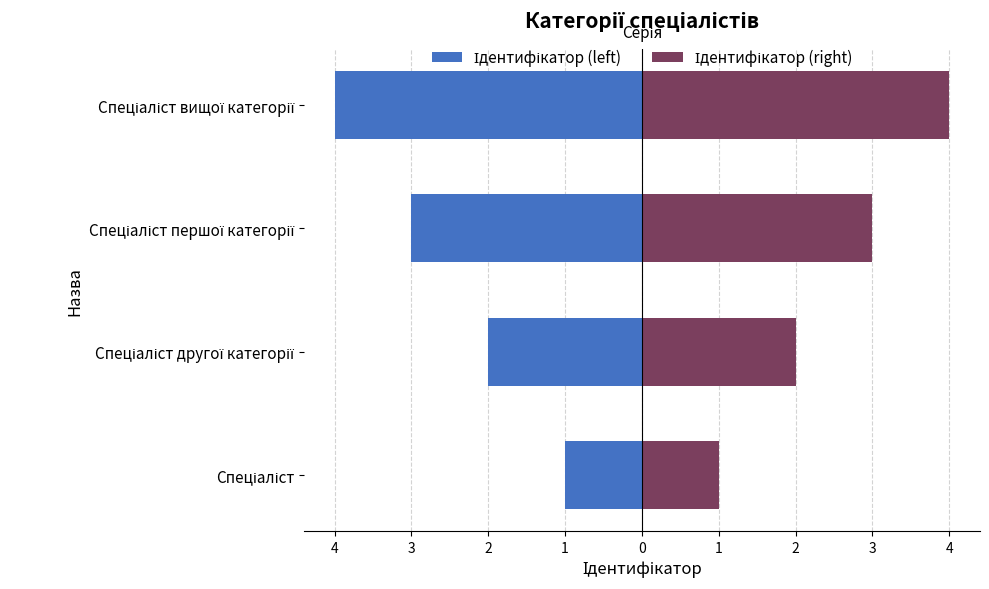

How many categories are shown in the chart?

4